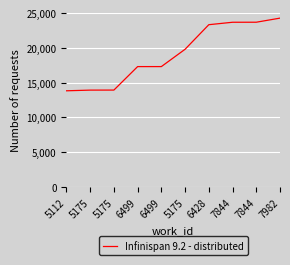

What is the change in value from 6428 to 7844?

+351